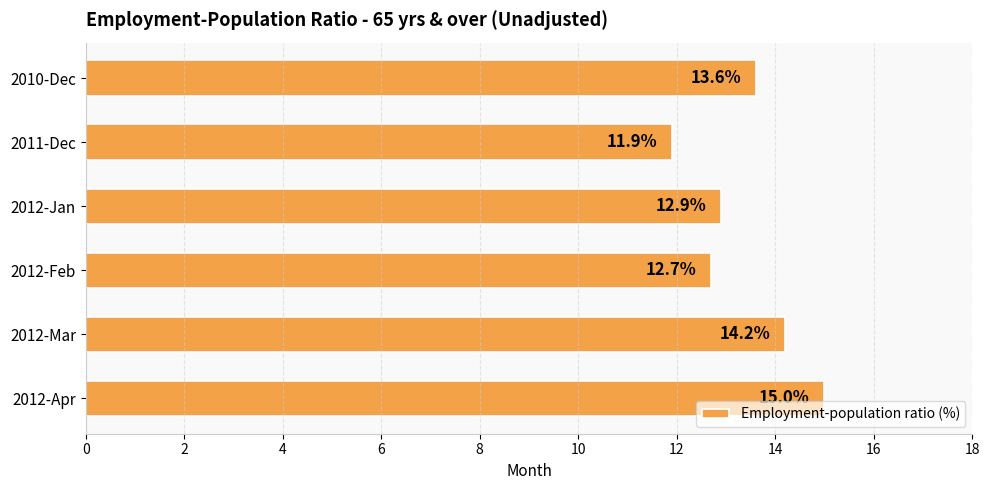

True or false: the data shows 7.3 at 2012-Jan.

False